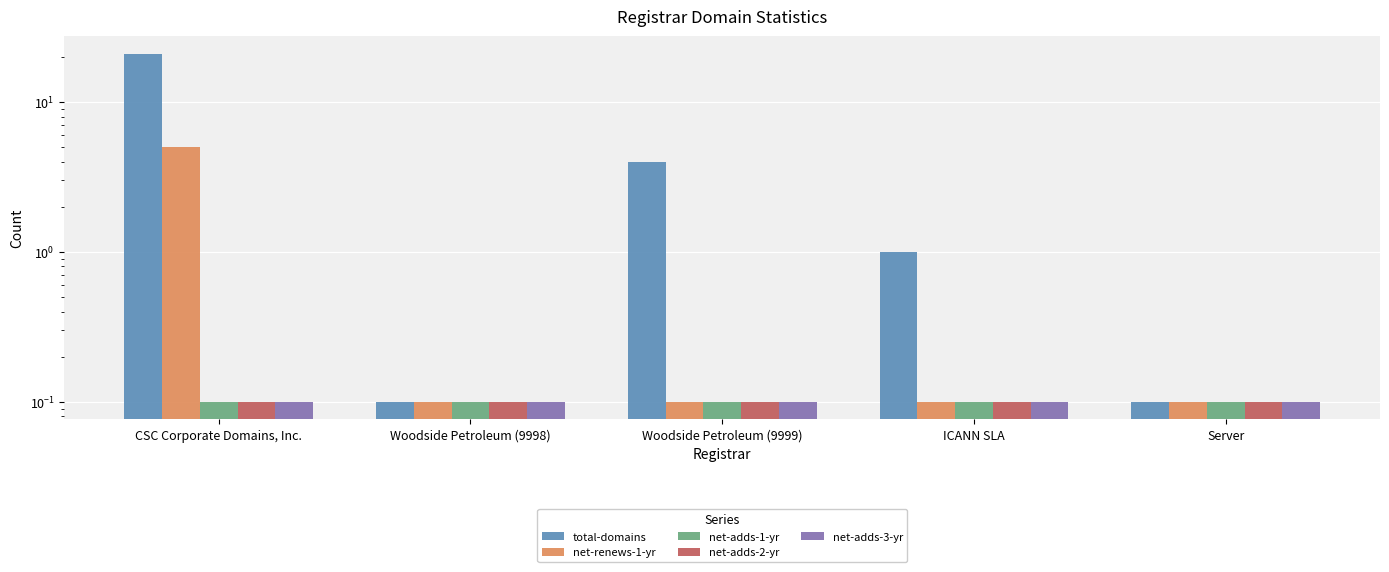

The value of total-domains at Woodside Petroleum (9998) is 0.2. True or false?

False